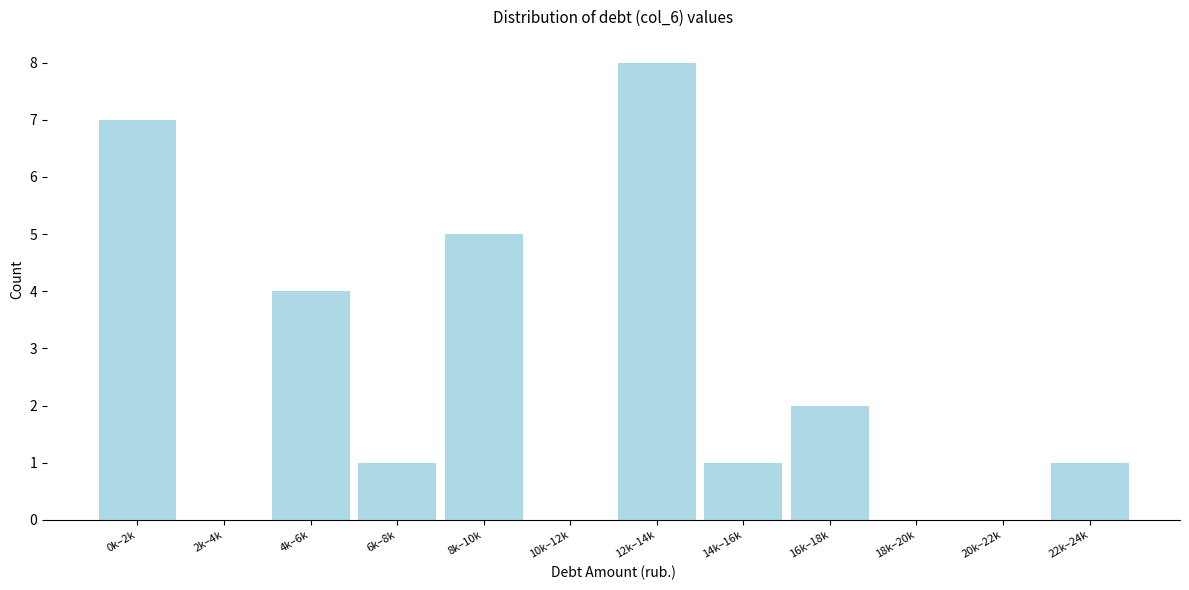

Reading left to right, what are all the values shown in this chart?

0k–2k=7	2k–4k=0	4k–6k=4	6k–8k=1	8k–10k=5	10k–12k=0	12k–14k=8	14k–16k=1	16k–18k=2	18k–20k=0	20k–22k=0	22k–24k=1